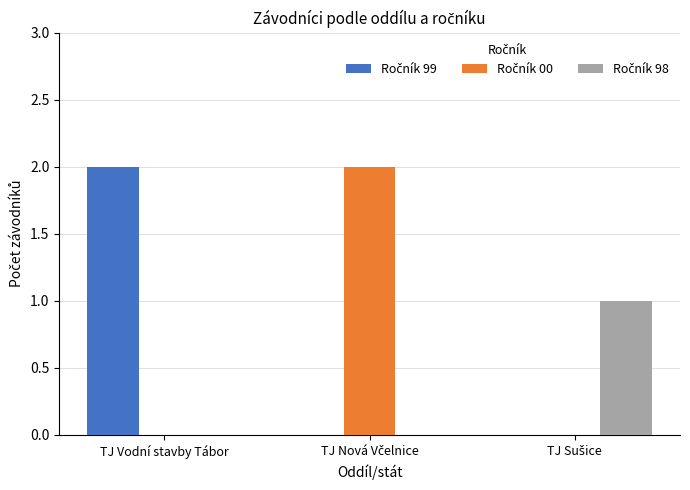

Which has a higher value, TJ Vodní stavby Tábor or TJ Sušice?

TJ Vodní stavby Tábor